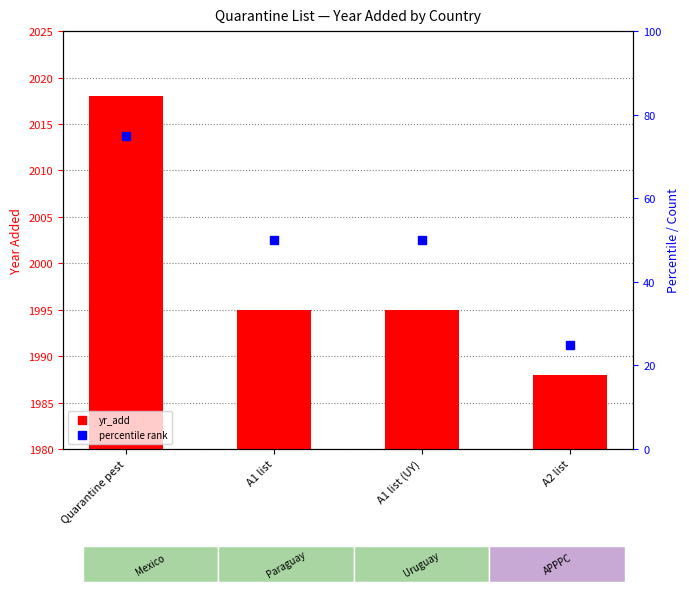

How many groups of bars are there?

4